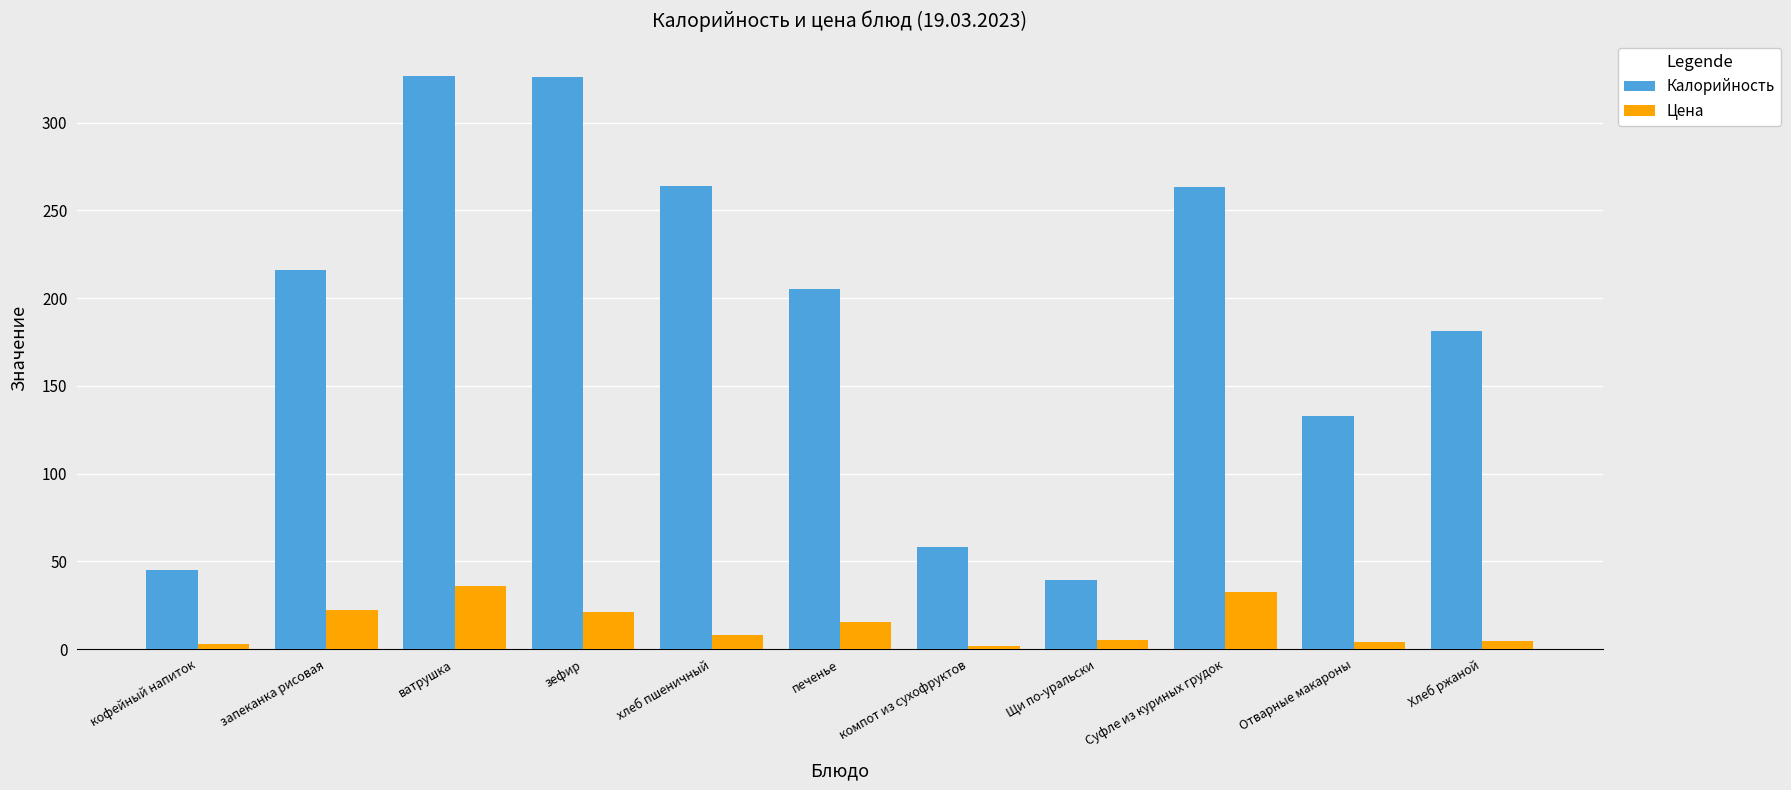

Rank the series by their average value, from highest to lowest.

Калорийность, Цена